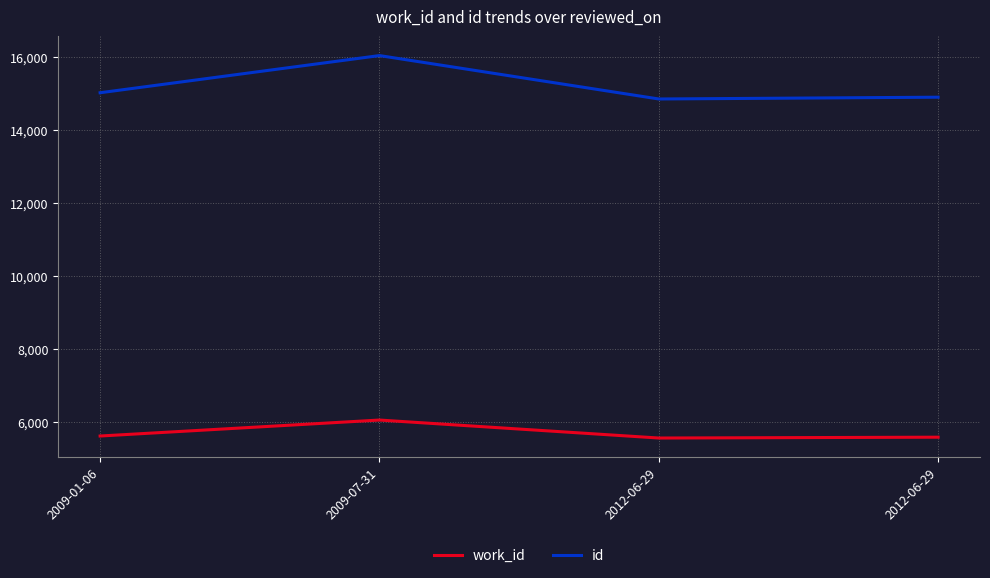

True or false: work_id and id intersect in this chart.

False